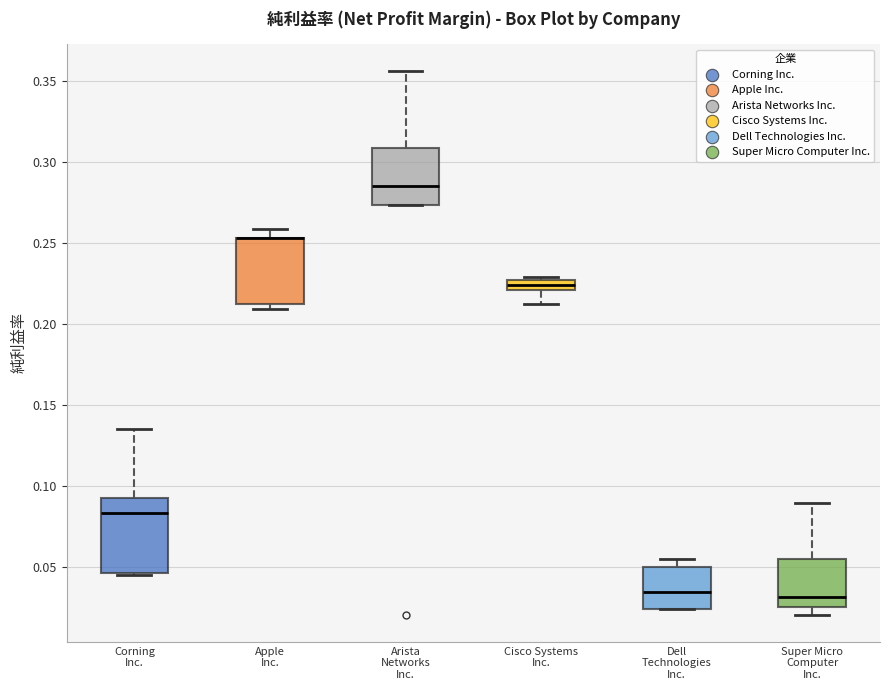

Which box is the tallest, from its lower edge to its upper edge?

Corning Inc.